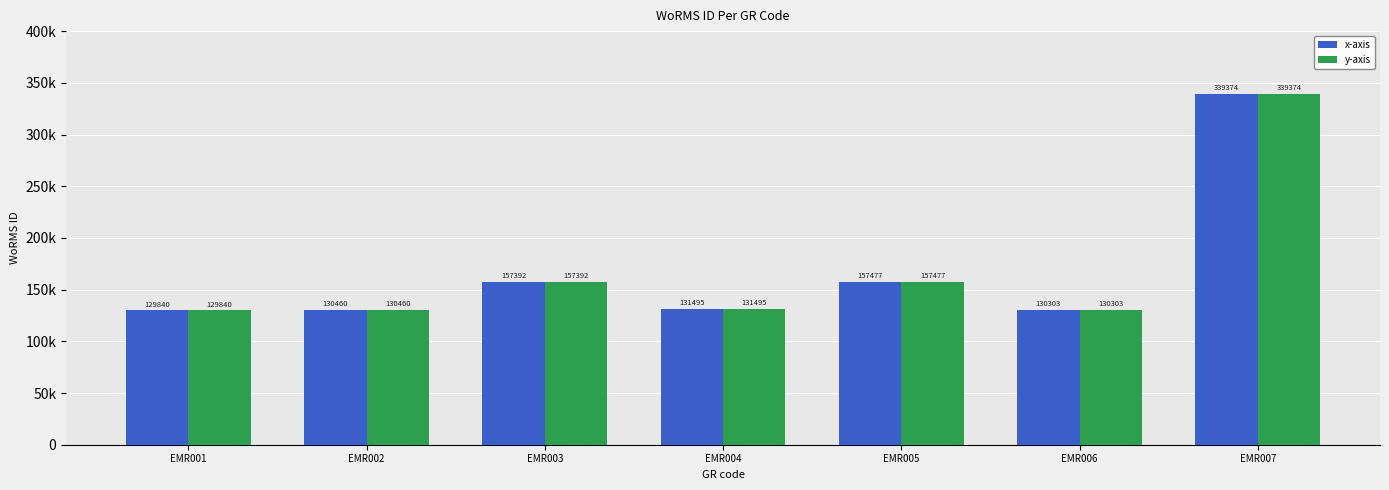

Where does the y-axis series first go above 131495?

EMR003